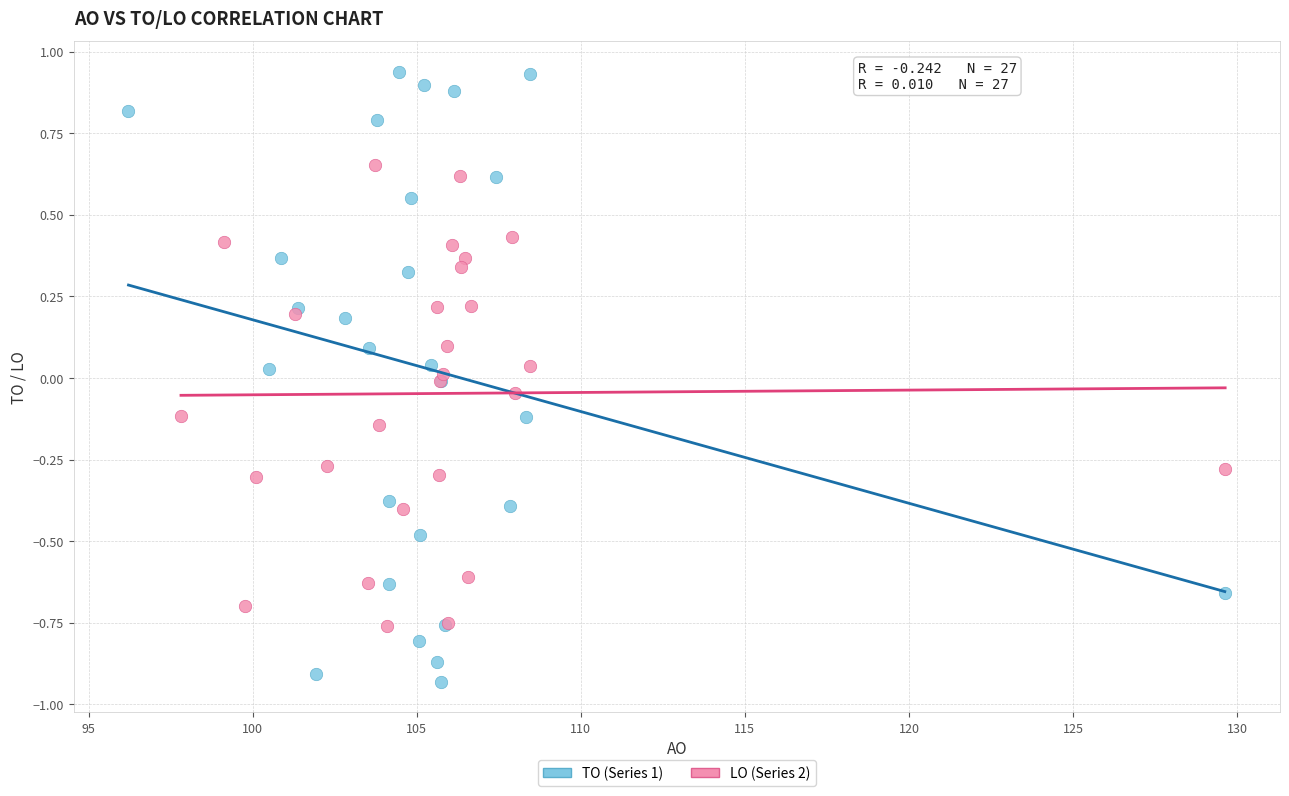

Which series reaches the maximum Y coordinate?

TO (Series 1)